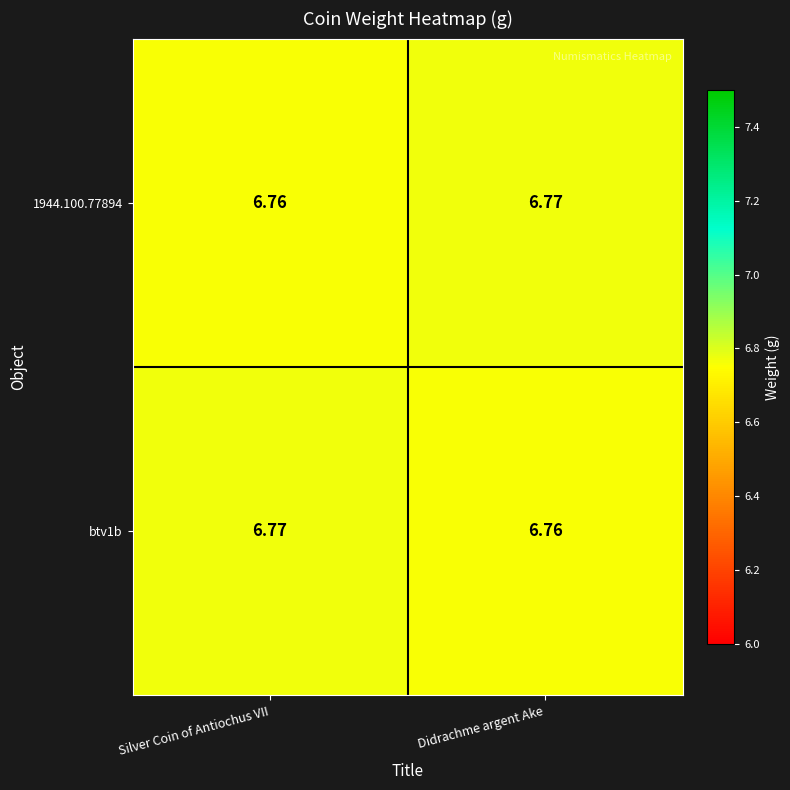

Where is btv1b nearest to the value 6?

Didrachme argent Ake